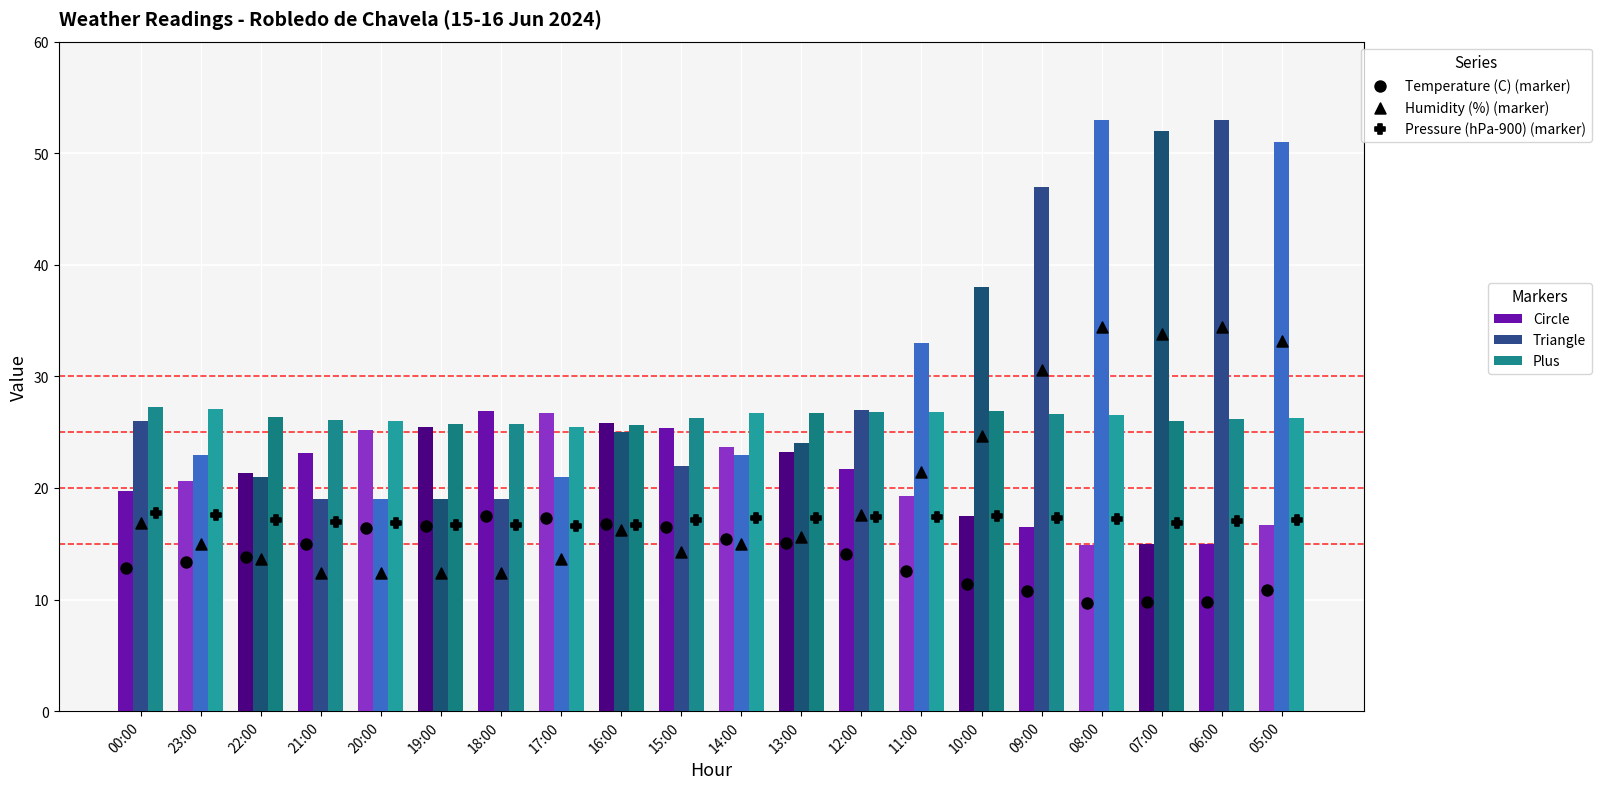

At which category is the sum across all series the highest?

08:00